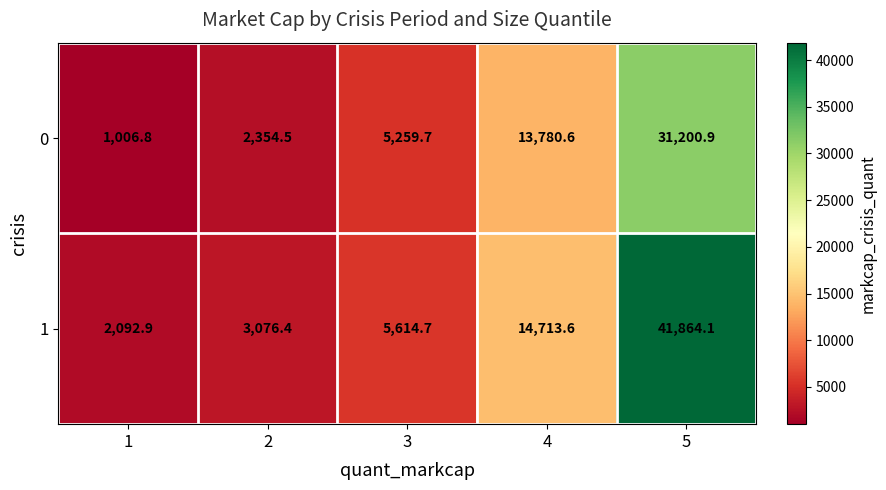

What is the greatest value displayed?

41864.1